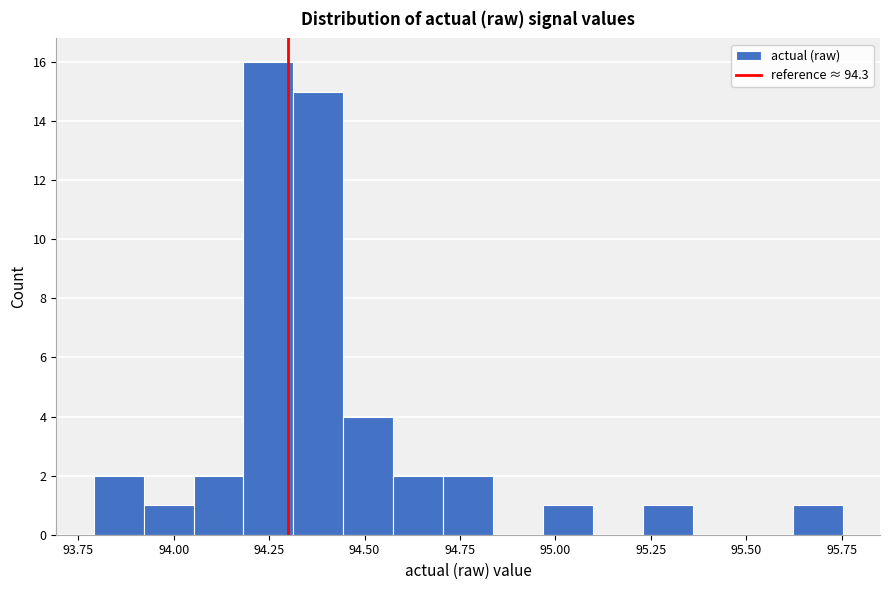

Around what value on the x-axis is the tallest bar? Give the approximate position of its centre, as read against the axis.

94.25